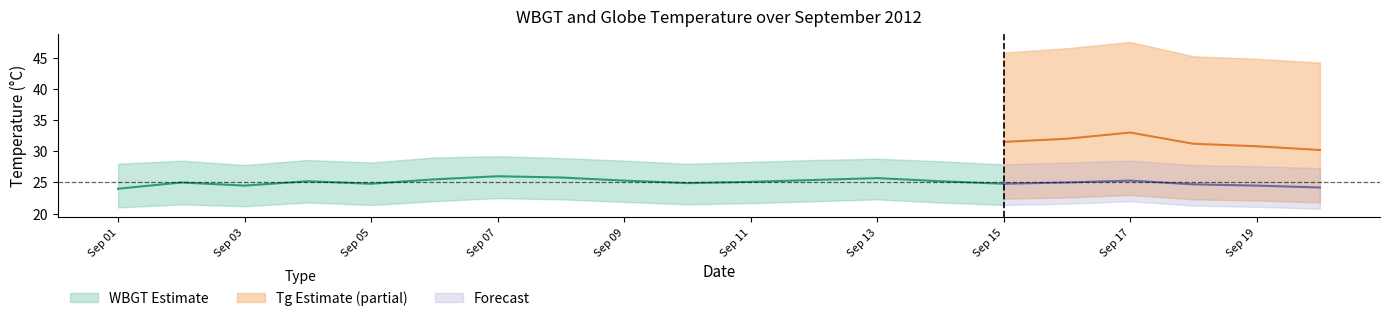

What is the difference between the Tg_lower values at 2012/9/12 and 2012/9/16?

0.4